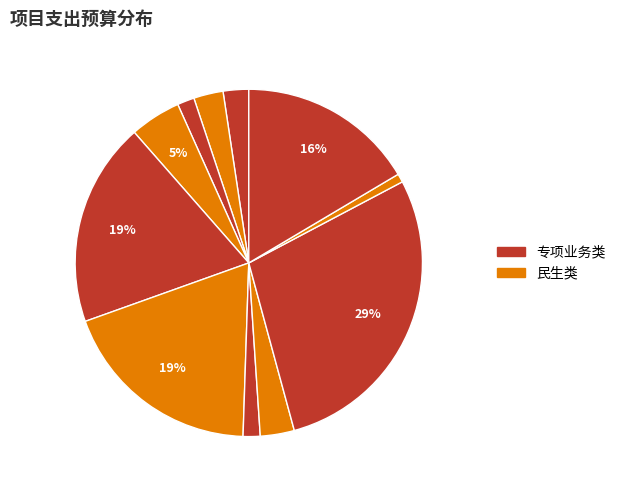

How many slices are in this pie chart?

11